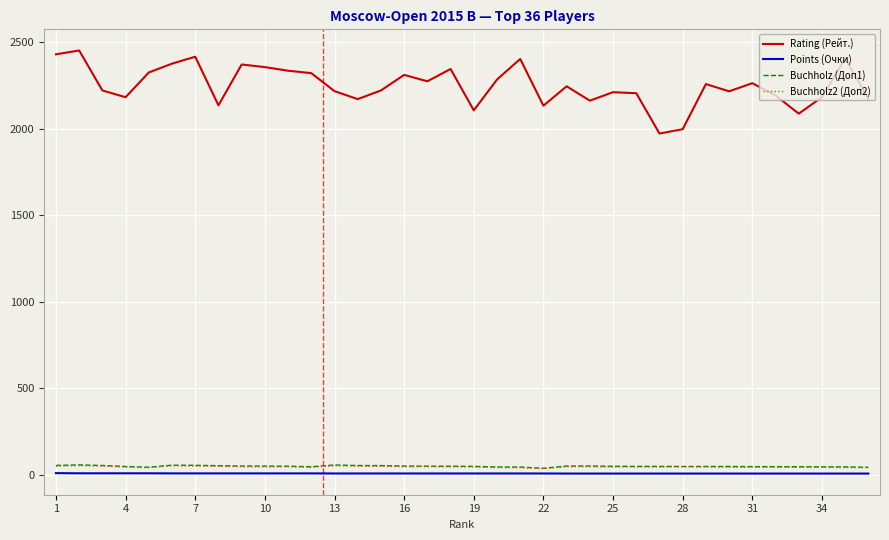

What is the difference between the second highest and minimum values in the Buchholz (Доп1) series?

19.0